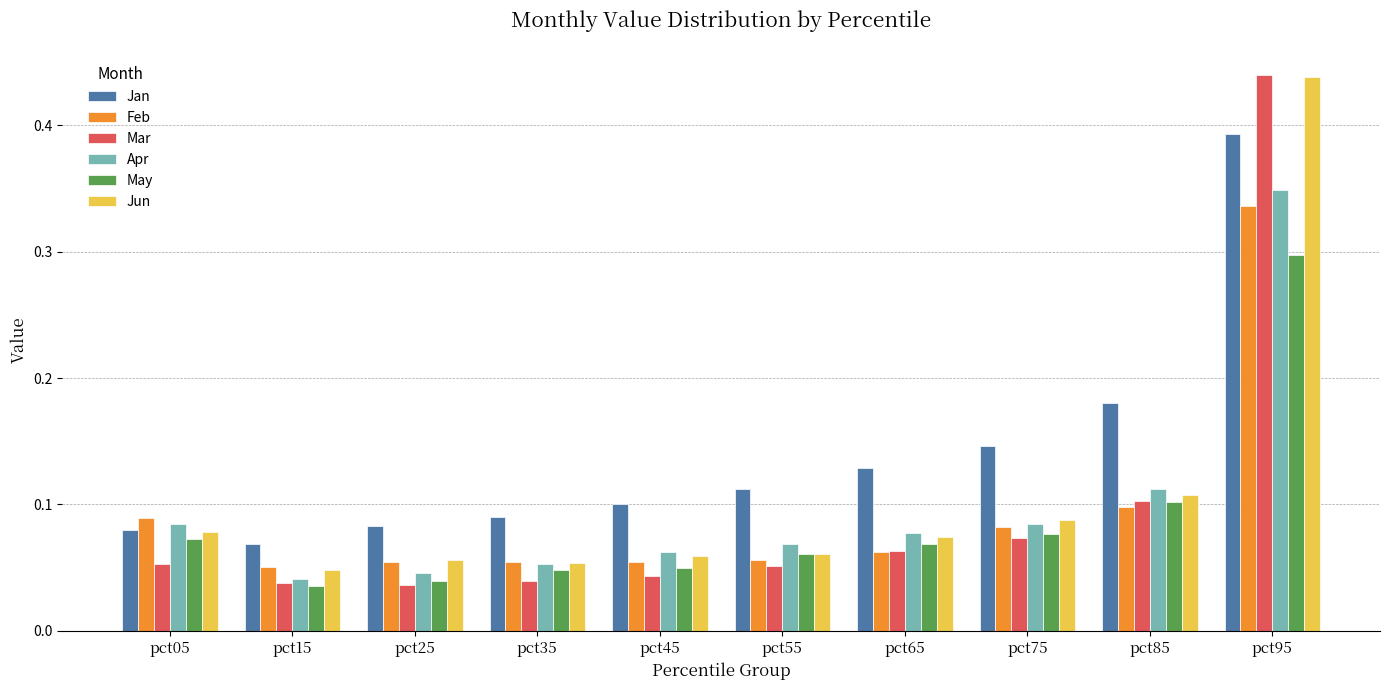

Is it true that Mar equals 0.1 at pct75?

True